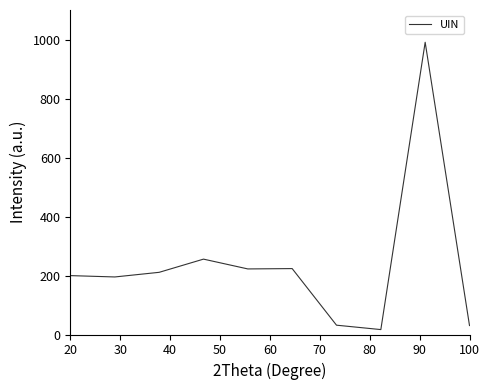

What is the minimum value shown in the chart?

16.7